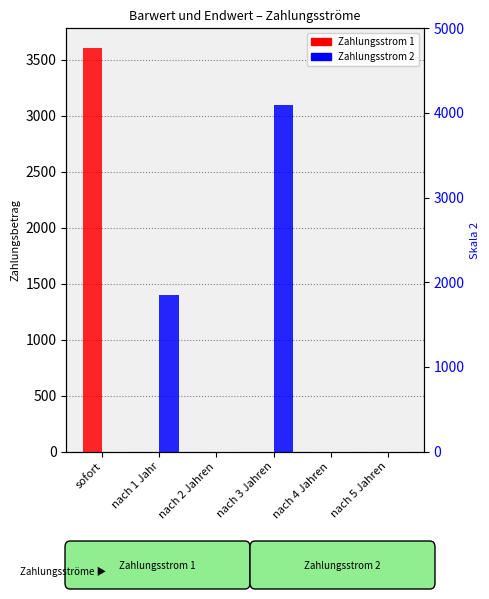

Which series has the largest range (max minus min)?

Zahlungsstrom 1